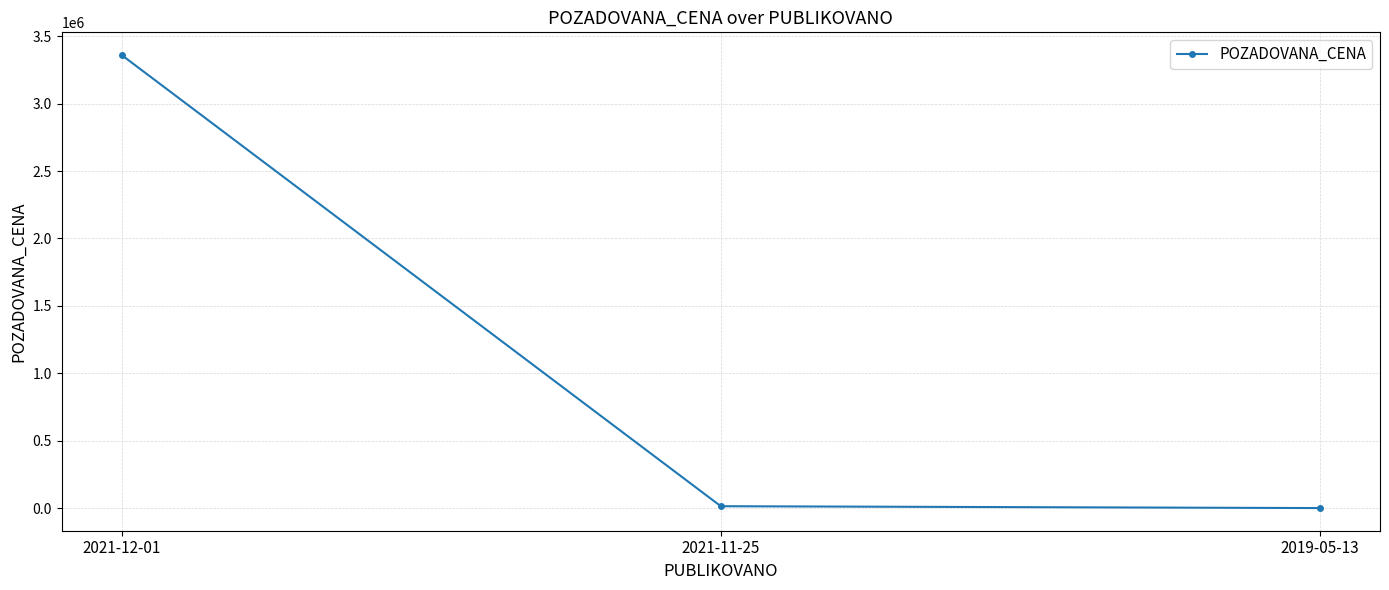

At which category does the chart reach its peak across all series?

2021-12-01